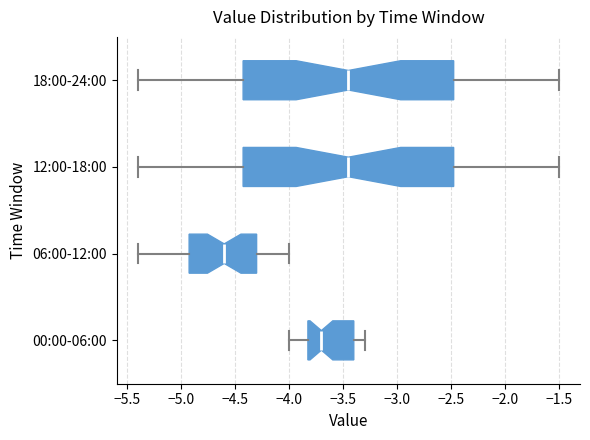

Reading bottom to top, transcribe this box plot: for each box, give where its median line is, the range the box spans, and where its two whiskers end, as read against the x-axis. The values are not printed on the chart, so give them approximately, as read against the axis.

00:00-06:00: median -3.70, box -3.80 to -3.40, whiskers -4.00 to -3.30
06:00-12:00: median -4.60, box -4.90 to -4.30, whiskers -5.40 to -4.00
12:00-18:00: median -3.45, box -4.40 to -2.45, whiskers -5.40 to -1.50
18:00-24:00: median -3.45, box -4.40 to -2.45, whiskers -5.40 to -1.50